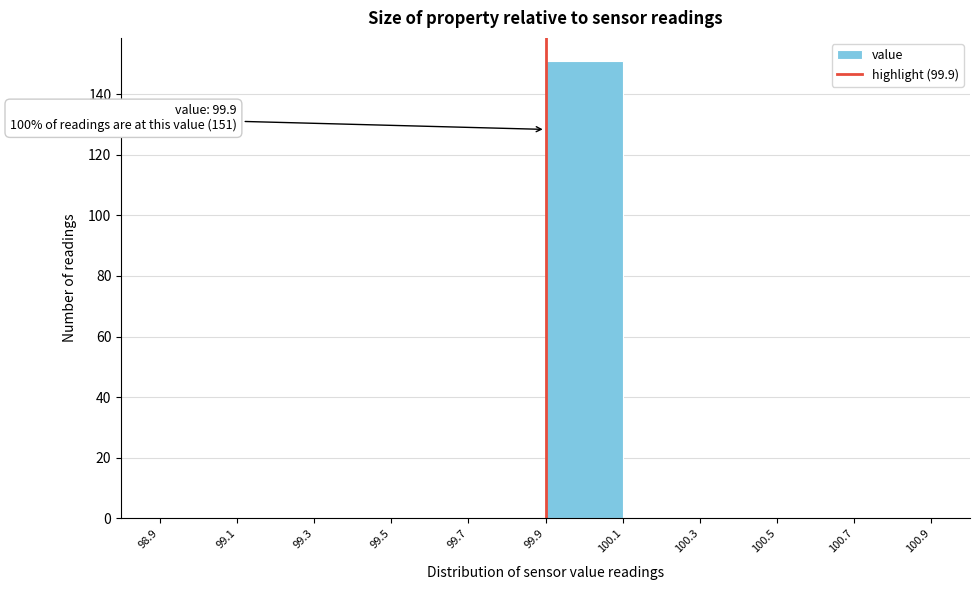

Which range on the x-axis has the tallest bar?

99.9 to 100.1